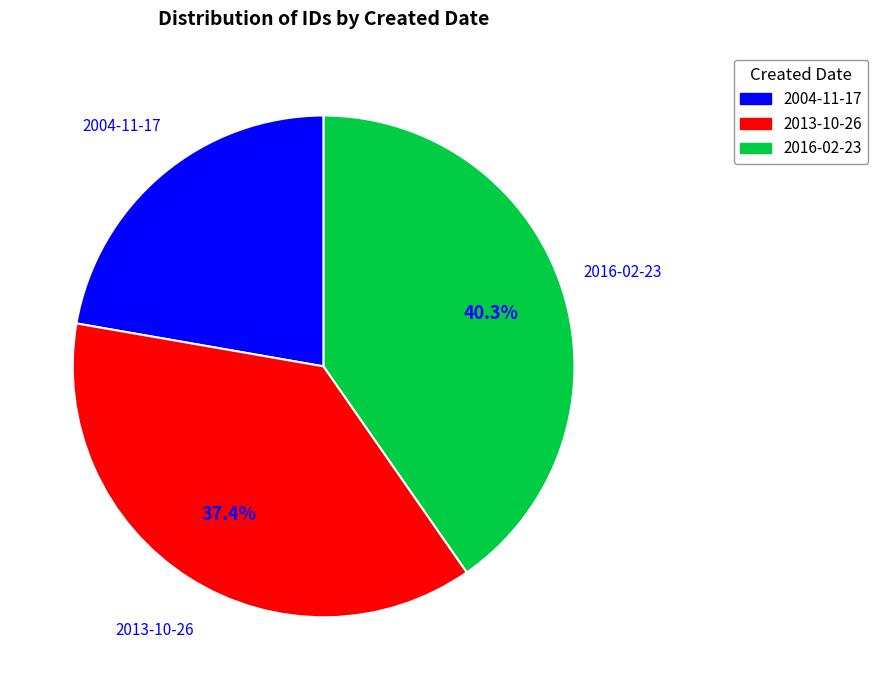

The 2013-10-26 slice represents 50% of the pie. True or false?

False